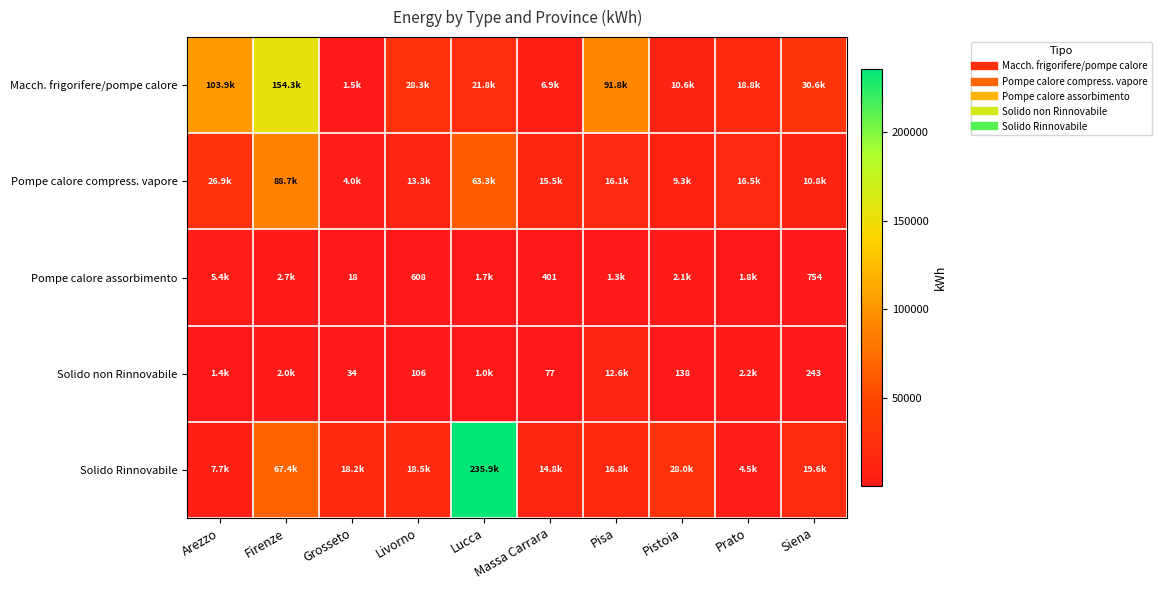

True or false: Pompe calore assorbimento has a value of 3116.3 at Pistoia.

False